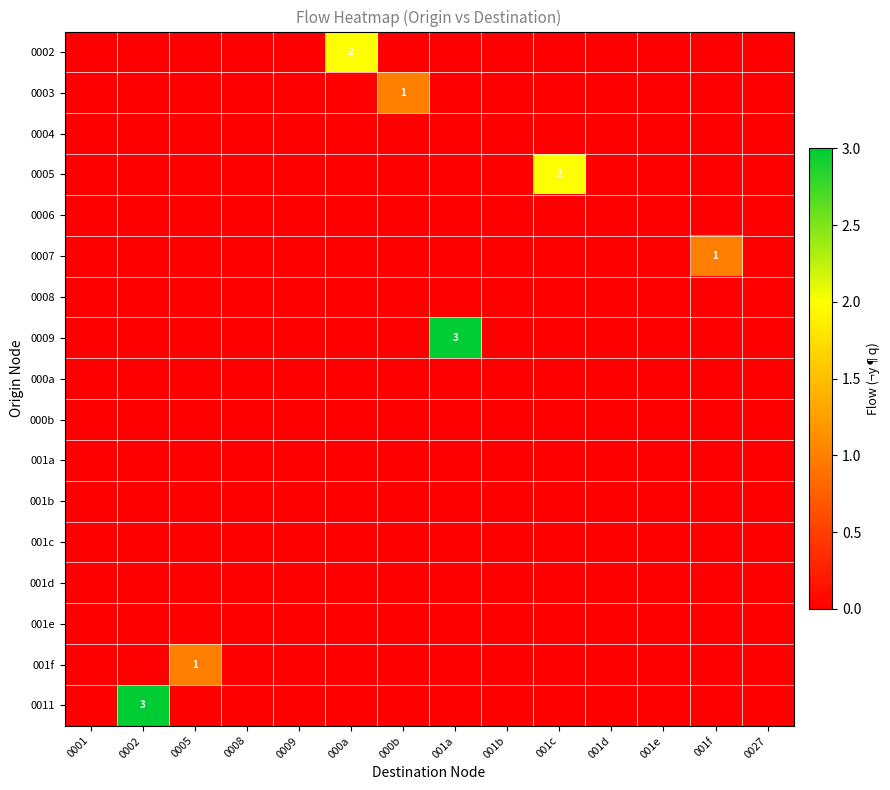

True or false: 0003 has a value of 0 at 001c.

True